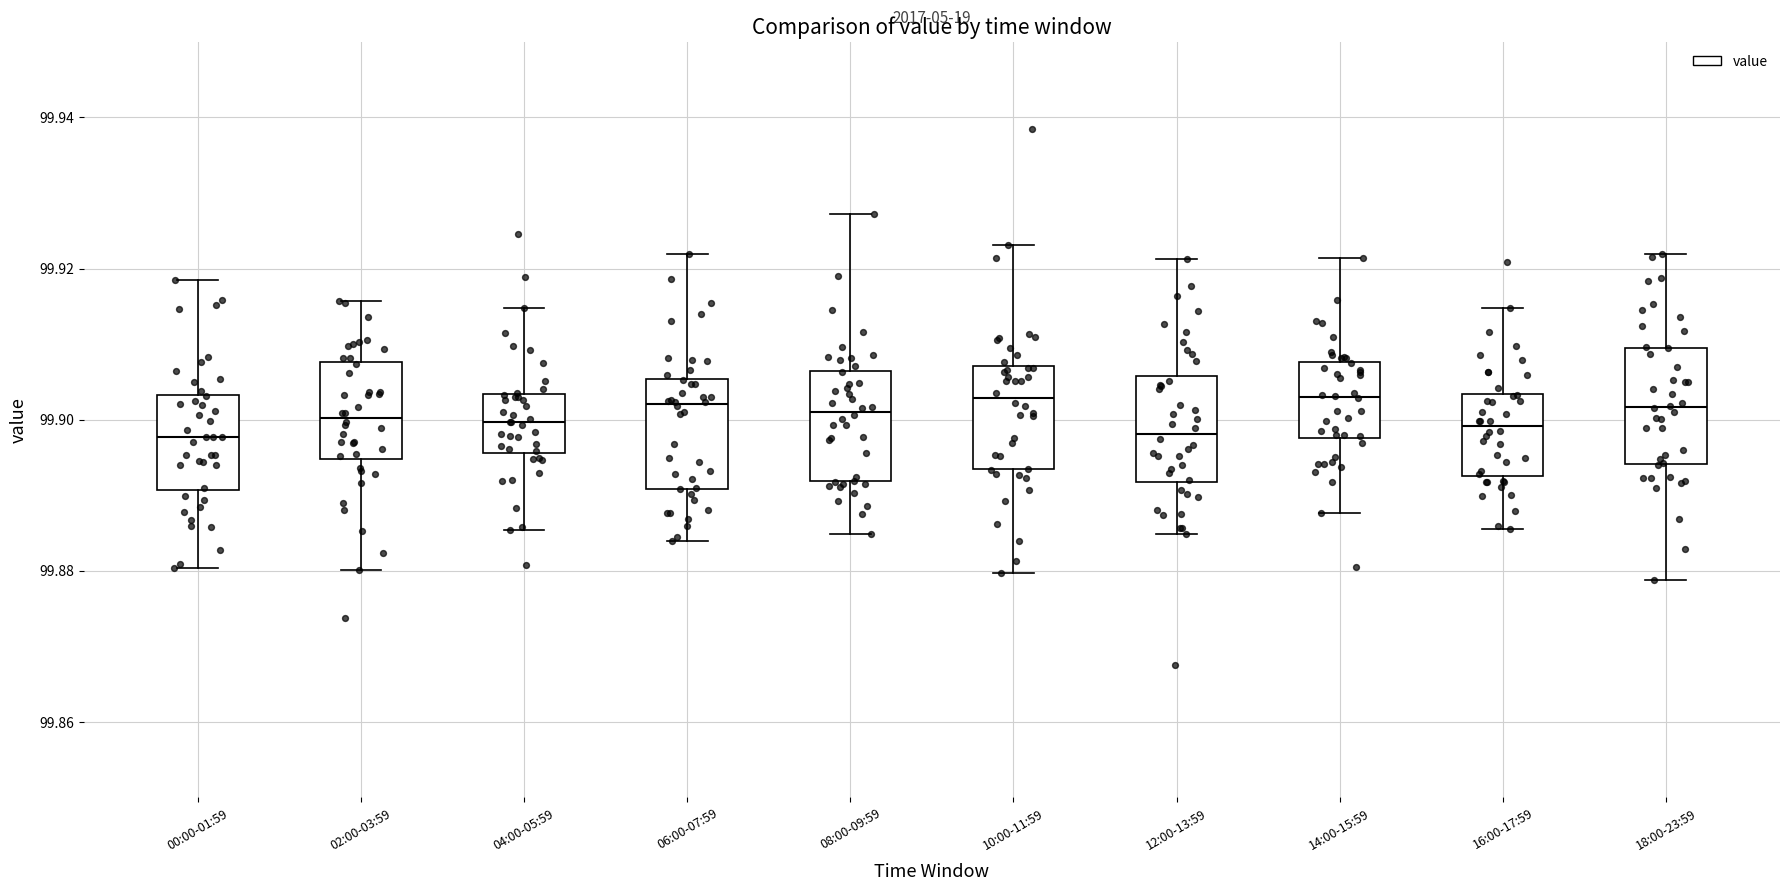

Reading left to right, read every box against the y-axis: the position of its median line, the range the box covers, and the ends of its whiskers. The values are not printed on the chart, so give them approximately, as read against the axis.

00:00-01:59: median 99.898, box 99.890 to 99.904, whiskers 99.880 to 99.918
02:00-03:59: median 99.900, box 99.894 to 99.908, whiskers 99.880 to 99.916
04:00-05:59: median 99.900, box 99.896 to 99.904, whiskers 99.886 to 99.914
06:00-07:59: median 99.902, box 99.890 to 99.906, whiskers 99.884 to 99.922
08:00-09:59: median 99.902, box 99.892 to 99.906, whiskers 99.884 to 99.928
10:00-11:59: median 99.902, box 99.894 to 99.908, whiskers 99.880 to 99.924
12:00-13:59: median 99.898, box 99.892 to 99.906, whiskers 99.884 to 99.922
14:00-15:59: median 99.902, box 99.898 to 99.908, whiskers 99.888 to 99.922
16:00-17:59: median 99.900, box 99.892 to 99.904, whiskers 99.886 to 99.914
18:00-23:59: median 99.902, box 99.894 to 99.910, whiskers 99.878 to 99.922